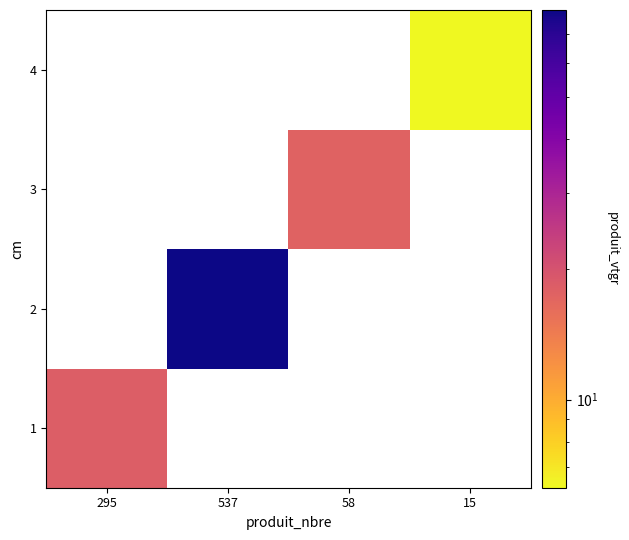

The 1 series shows 18.3 at 295. True or false?

True